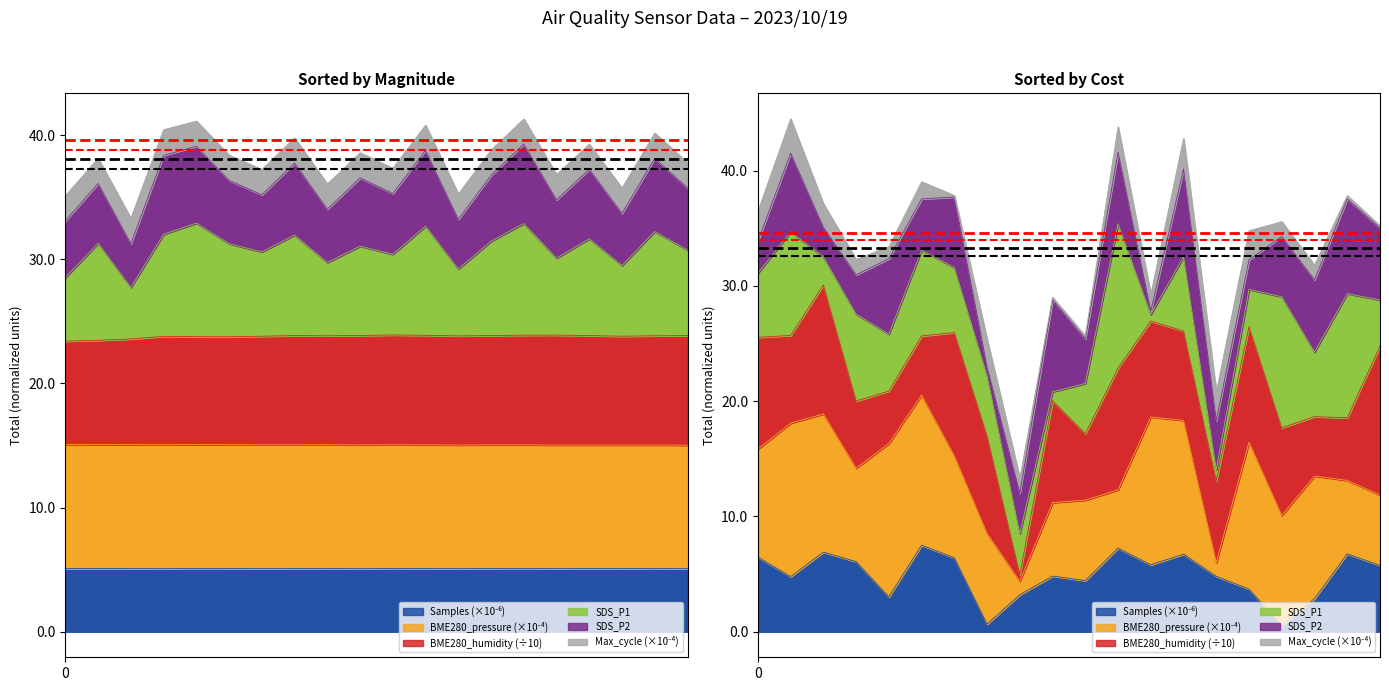

True or false: SDS_P1 and BME280_humidity cross at least once.

False